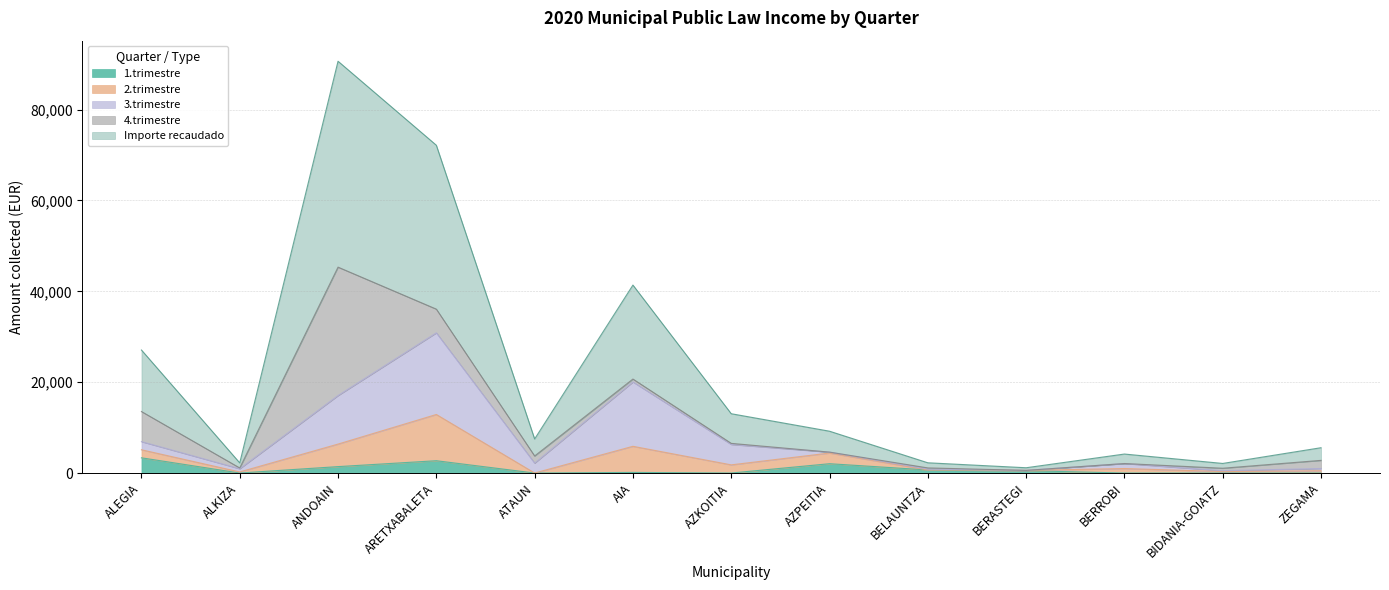

What is the approximate value of Importe recaudado at ANDOAIN?

45319.6